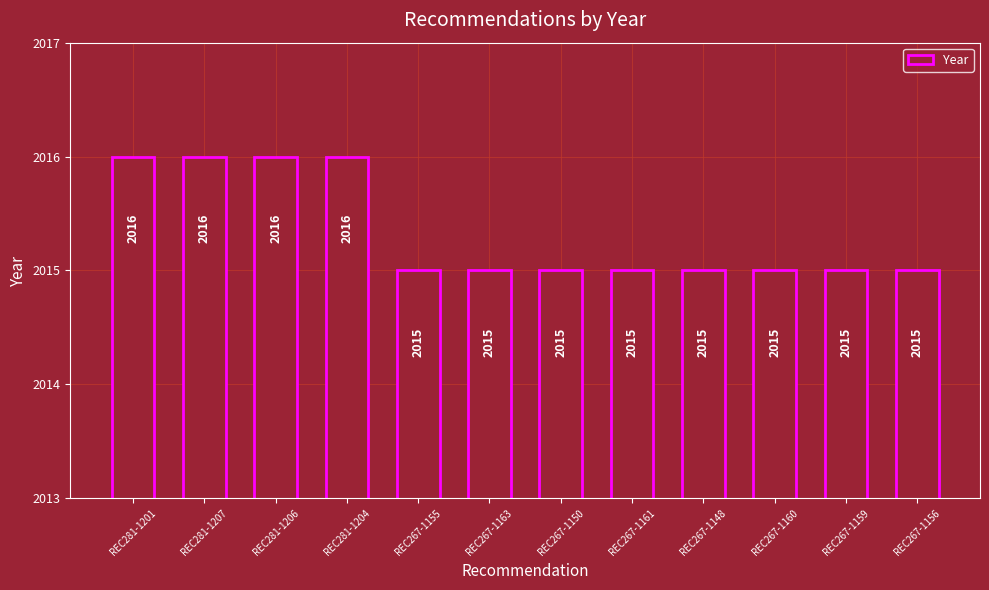

What is the maximum value shown in the chart?

2016